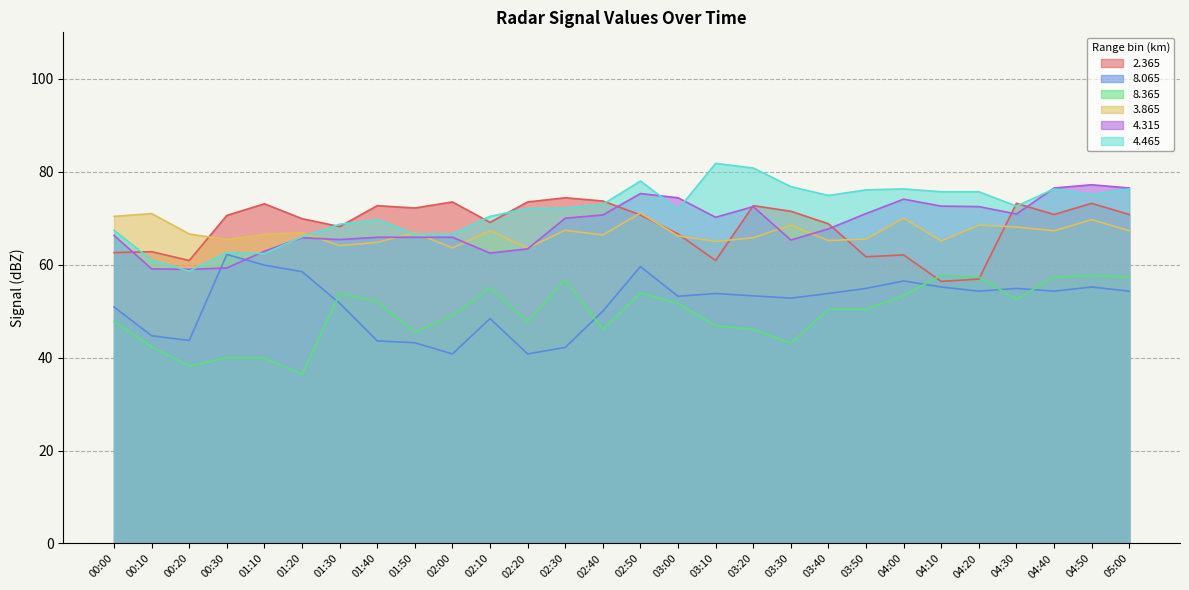

Is it true that 4.465 equals 103.9 at 03:30?

False